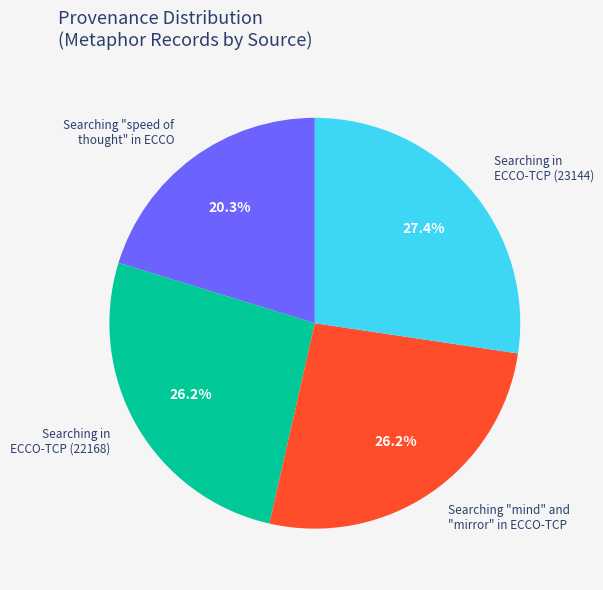

Which category has the biggest portion of the pie?

Searching in ECCO-TCP (23144)